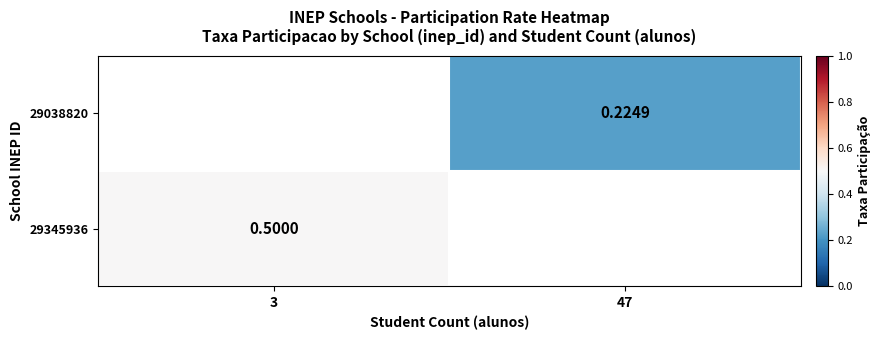

Is the value of 29345936 at 3 greater than the value of 29038820 at 47?

Yes